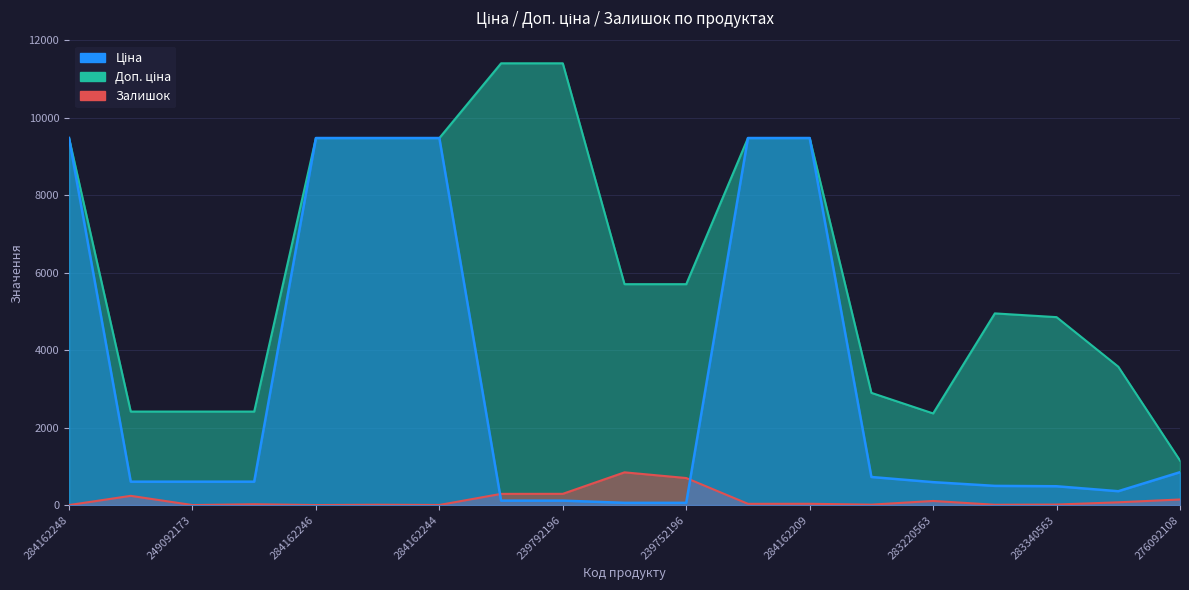

How many data points does each series have?

19